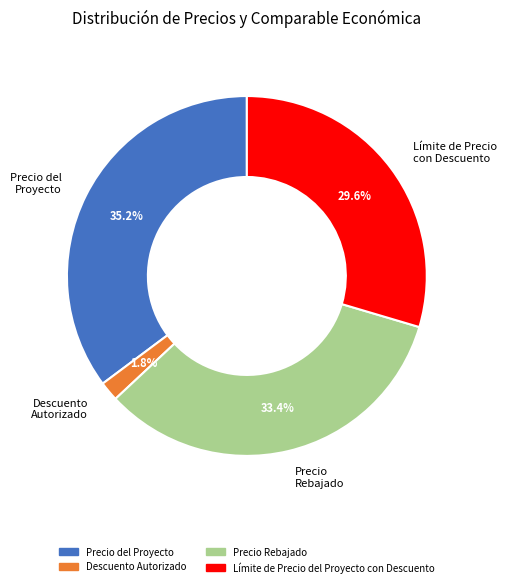

Count the number of slices in the pie.

4